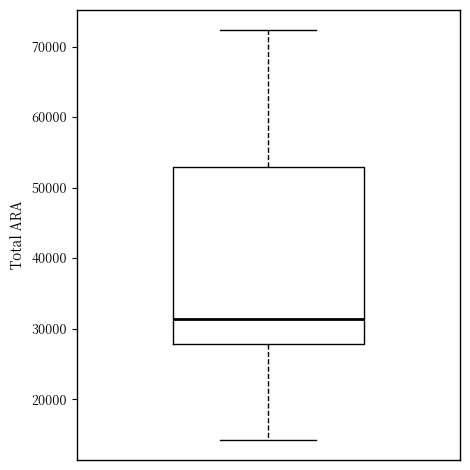

Where does the lower whisker of the box end on the y-axis? The values are not printed on the chart, so give them approximately, as read against the axis.

14000